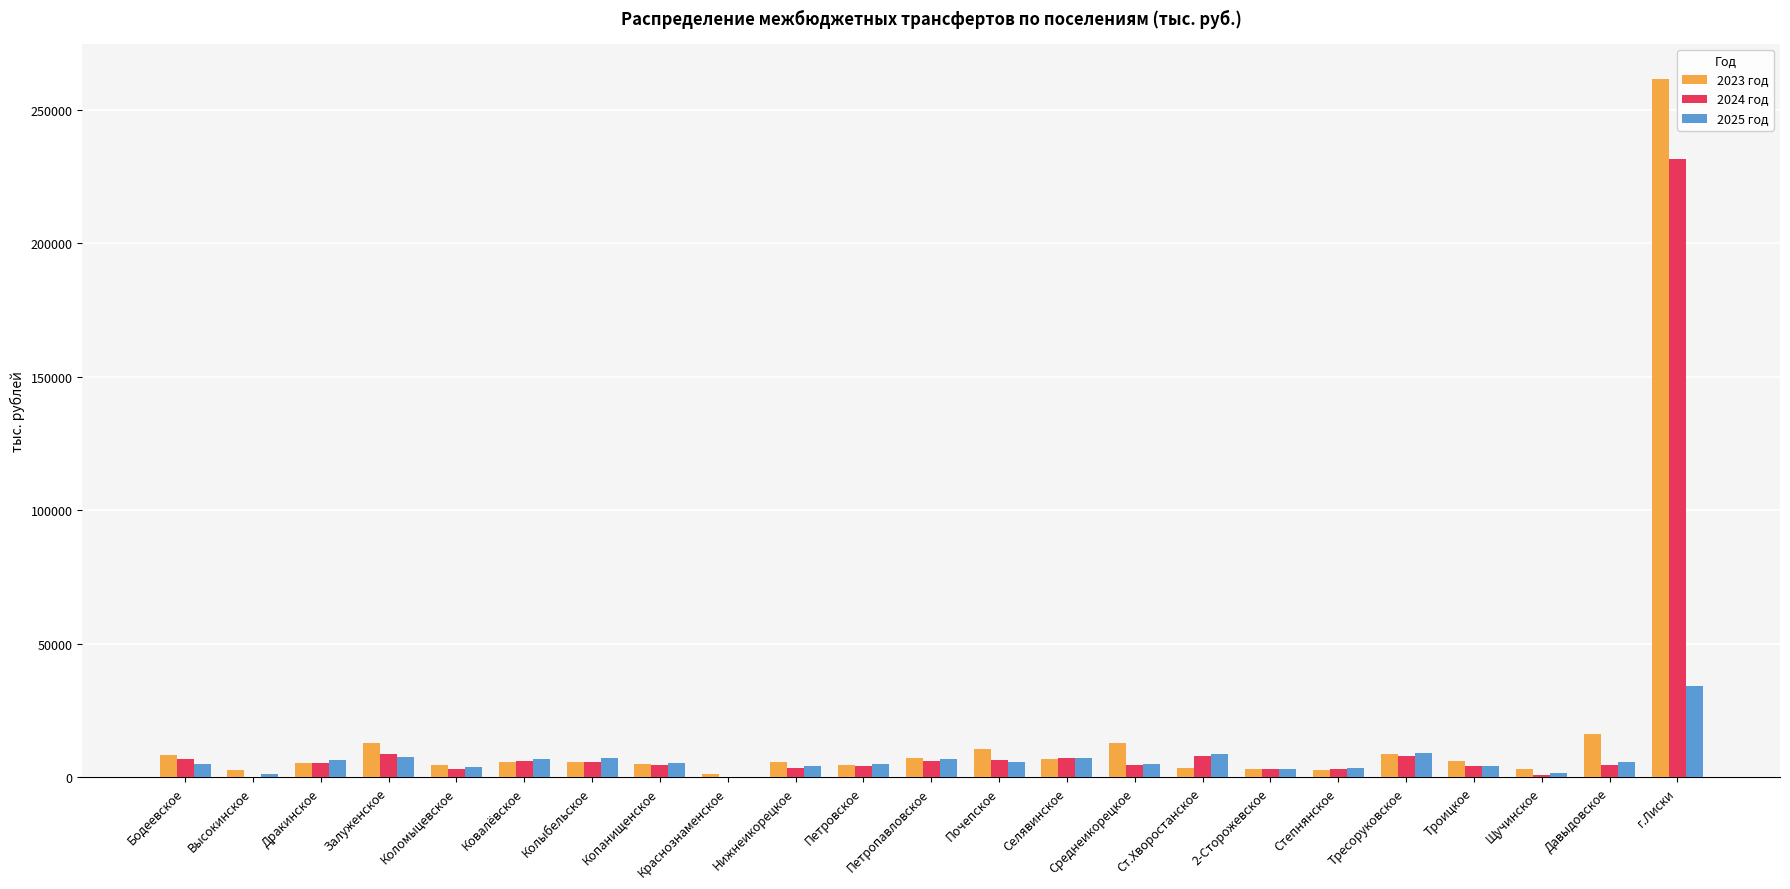

What is the sum of all 2023 год values?

404019.0